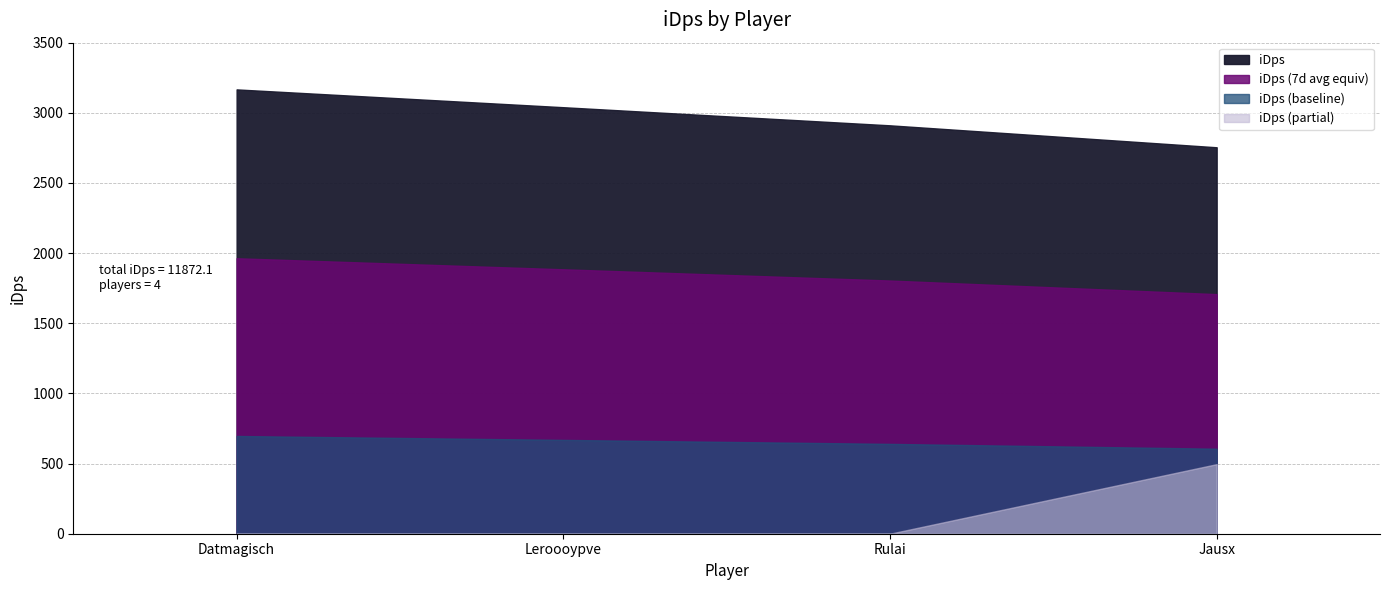

Which label corresponds to the smallest value in the chart?

Jausx